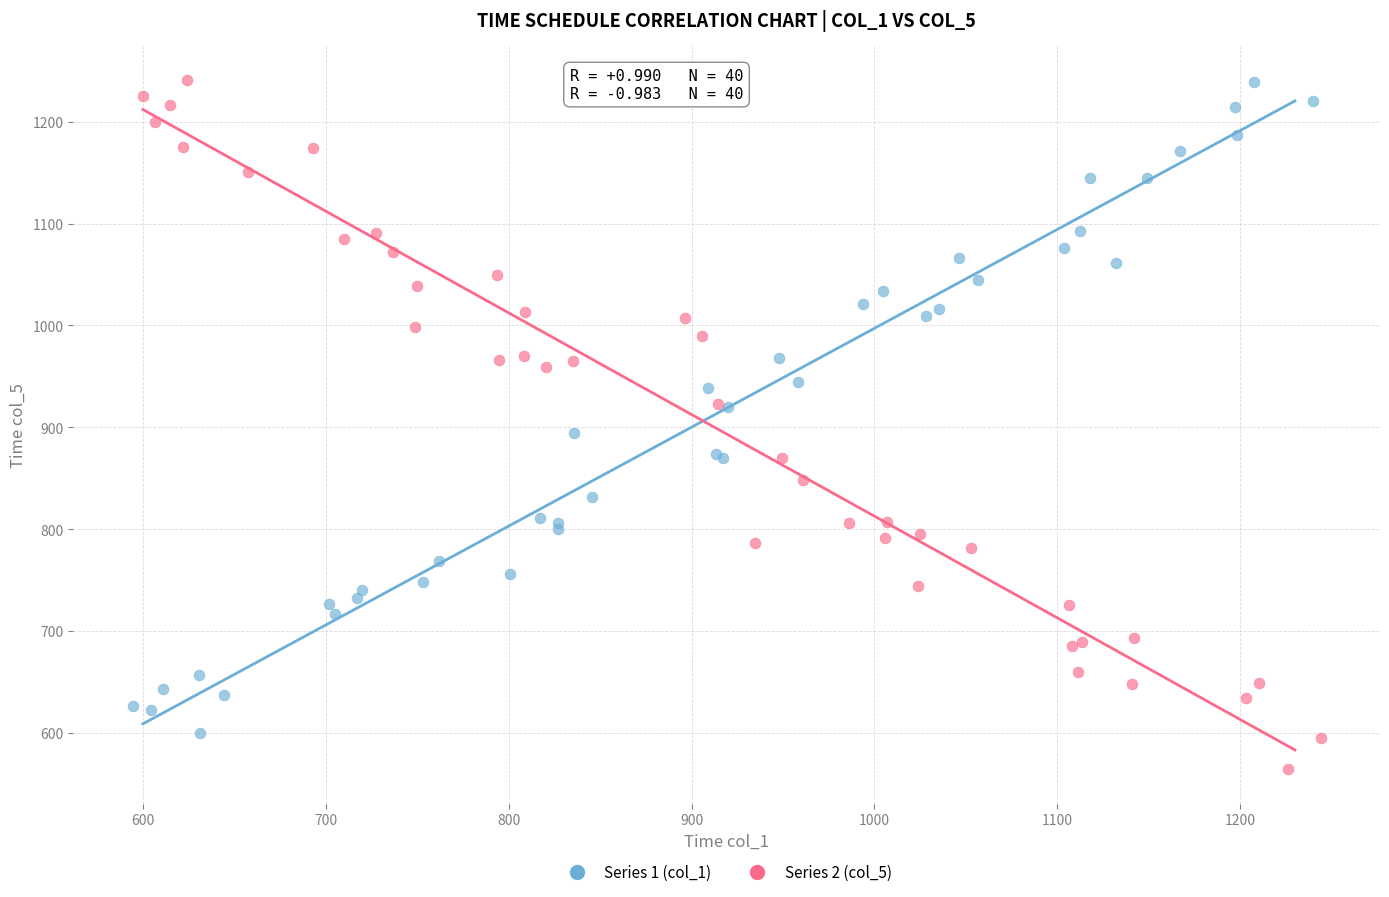

Which series has the largest Y range (max minus min)?

Series 2 (col_5)